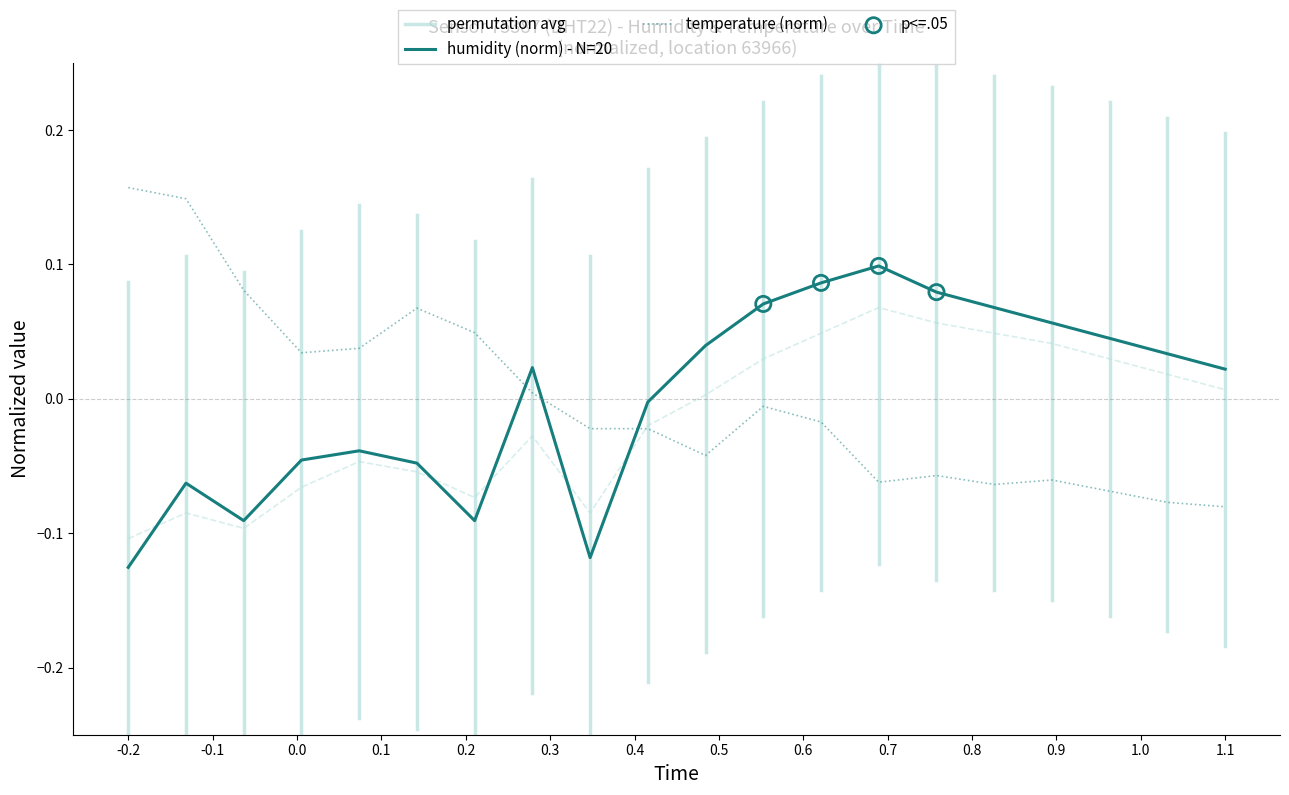

How many intersections are there between temperature (norm) and humidity (norm) - N=20?

3